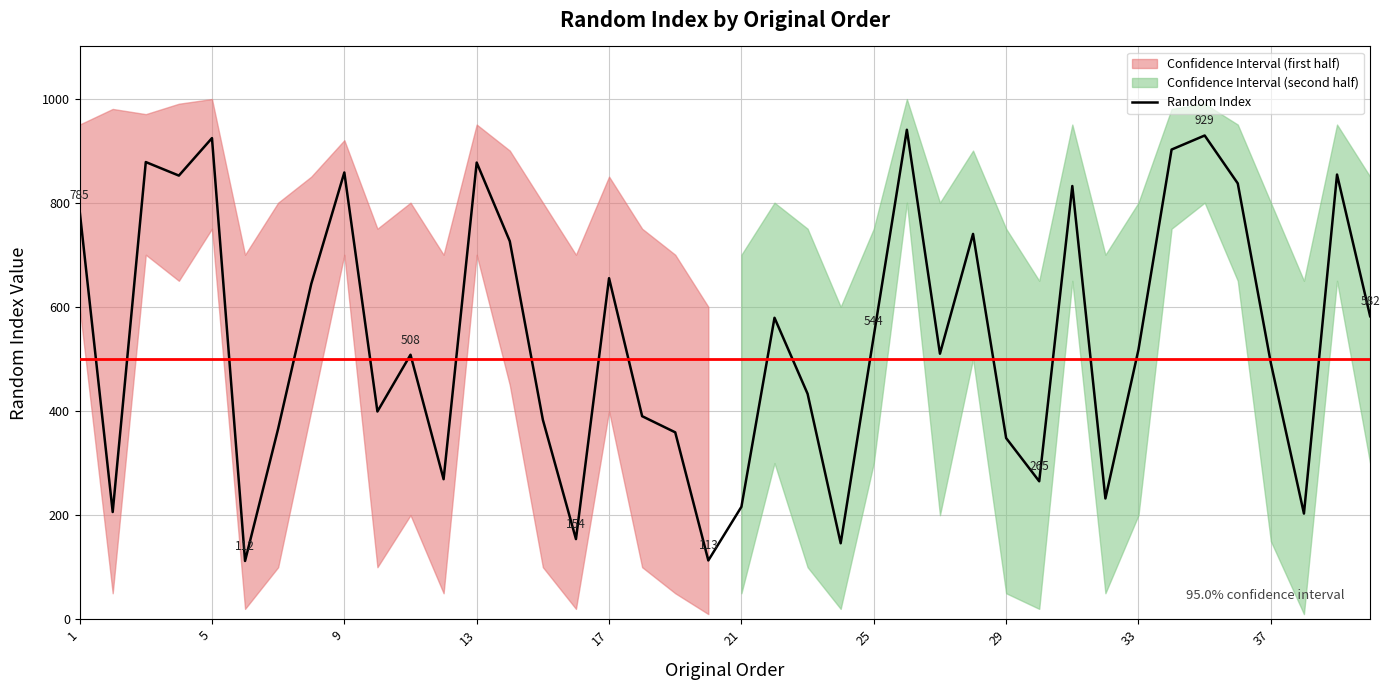

What is the value of the 23rd point from the left?

433